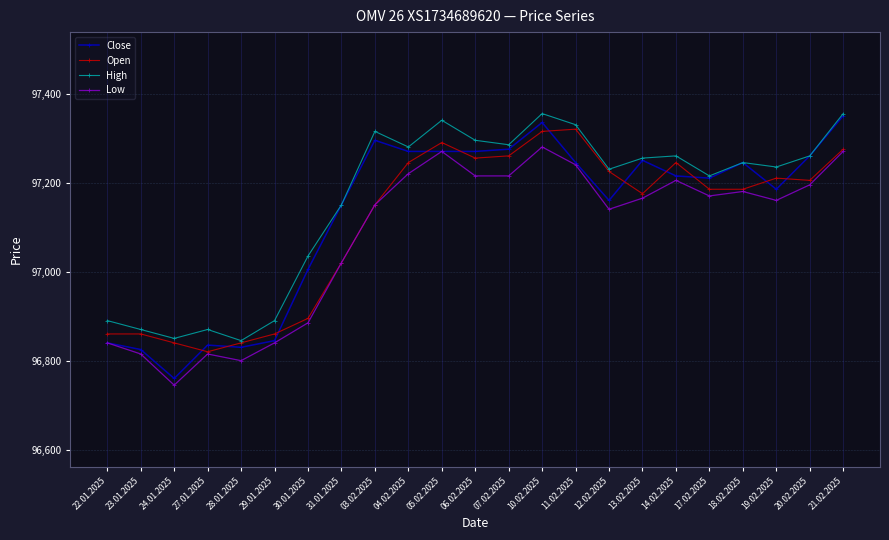

What is the sum of all High values?

2234655